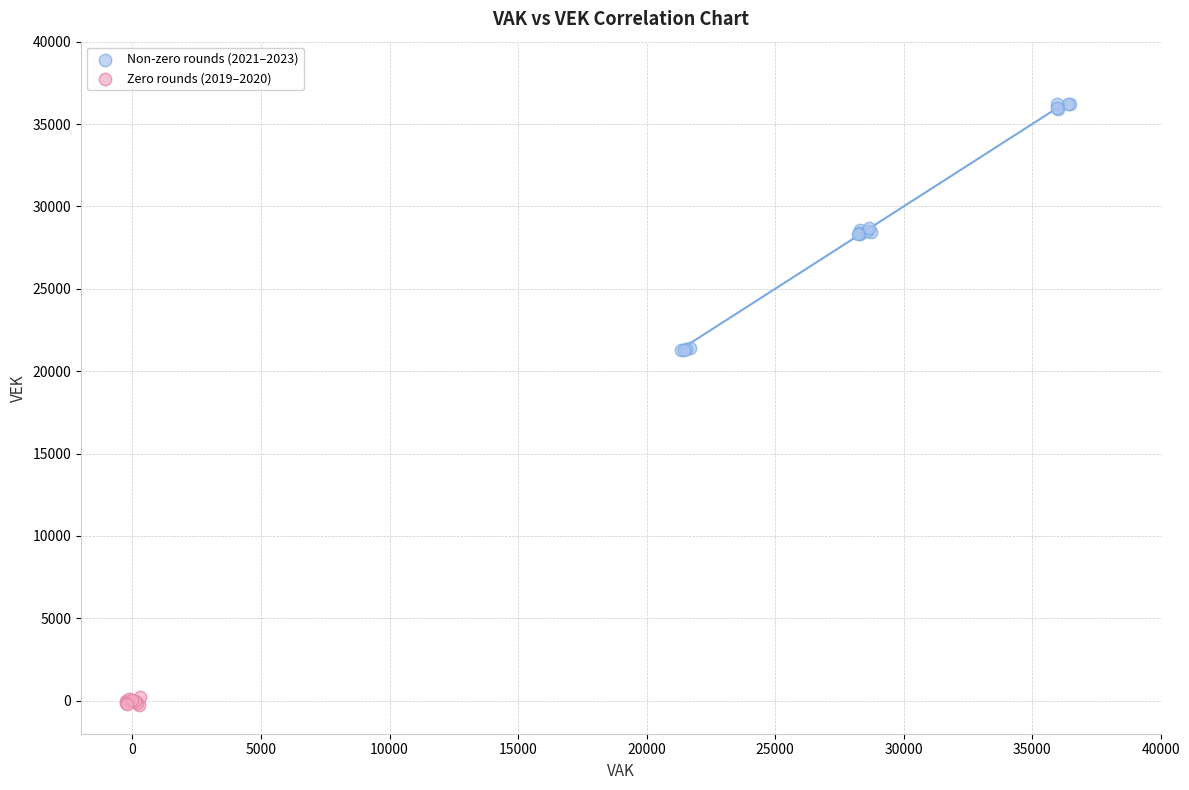

Which series contains the highest Y value?

Non-zero rounds (2021–2023)